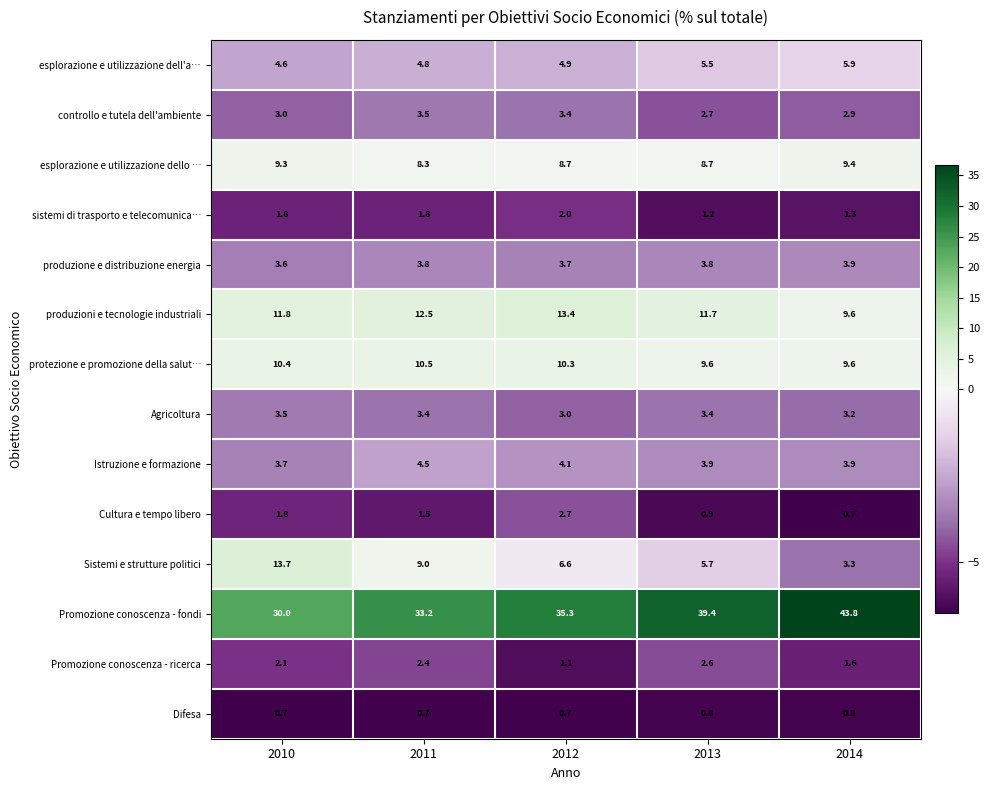

Which series has the widest spread of values?

Promozione conoscenza - fondi